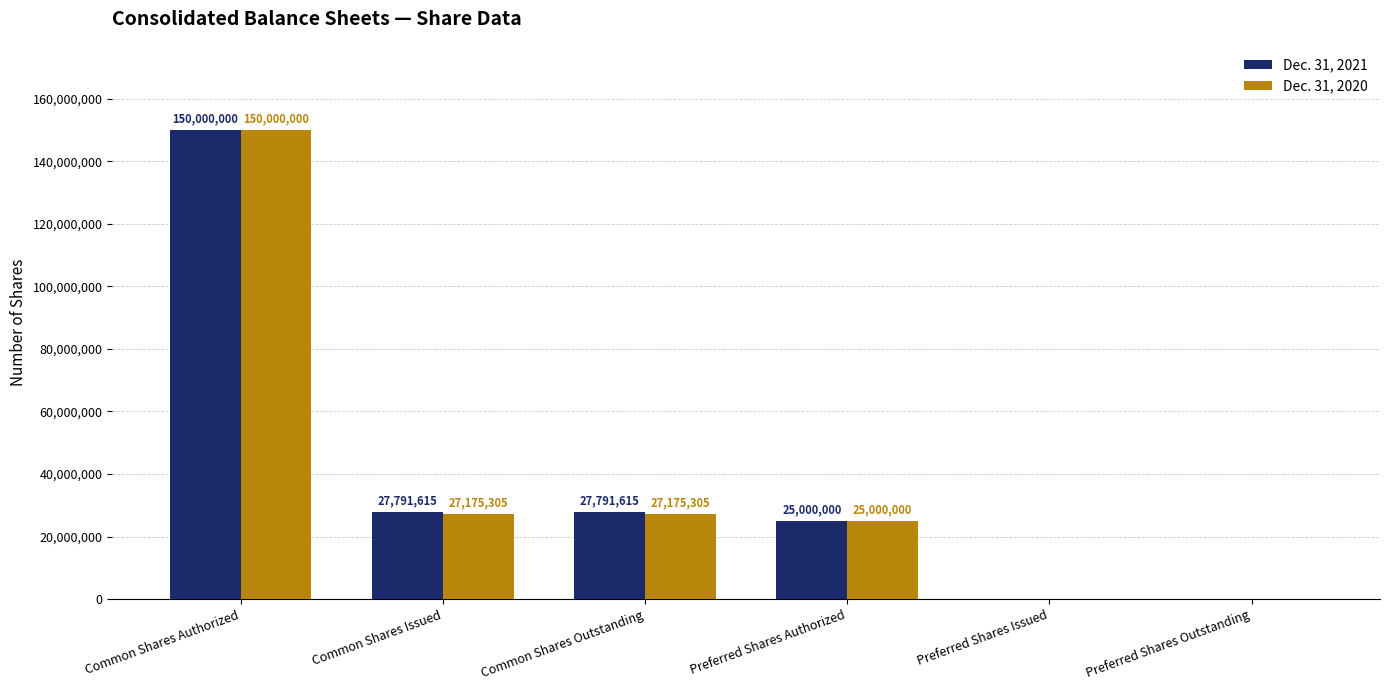

What is the average value of the Dec. 31, 2021 series?

38430538